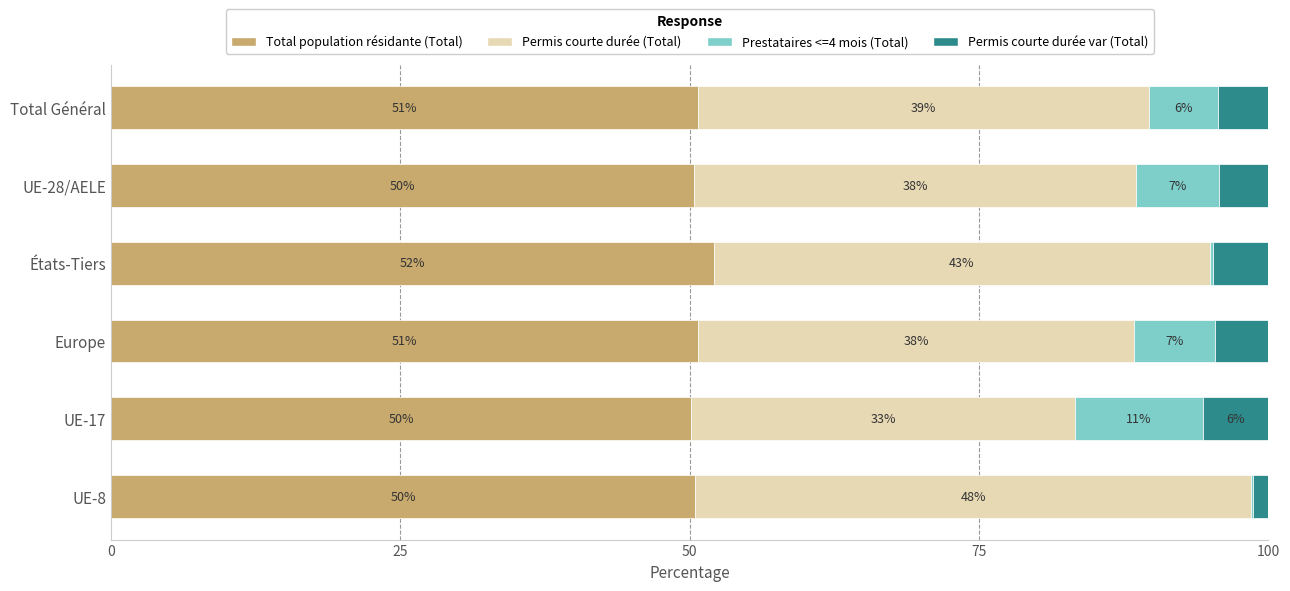

Which category has the highest value in the Total population résidante (Total) series?

États-Tiers